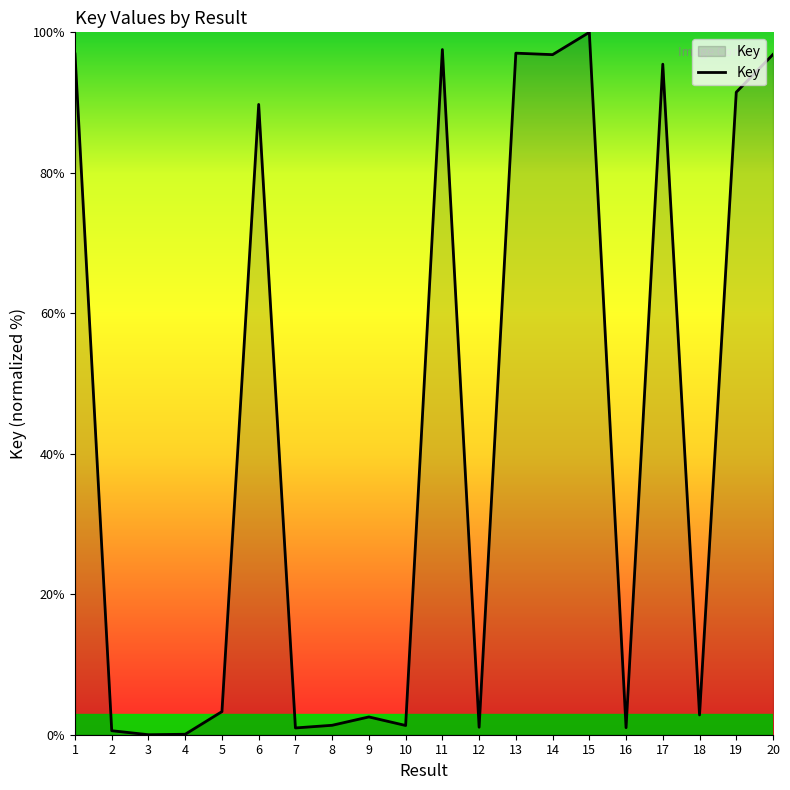

What is the ratio of the value at 11 to the value at 9?

38.5